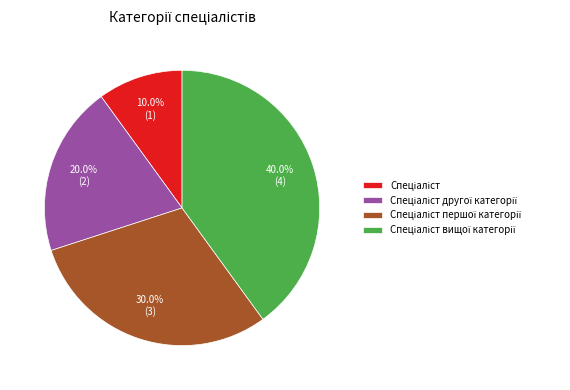

Is there any slice that represents more than half of the pie?

No